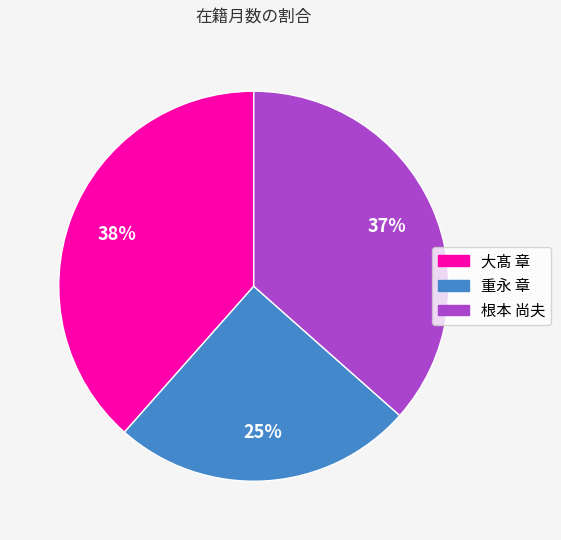

Does 重永 章 represent more than half of the total?

No